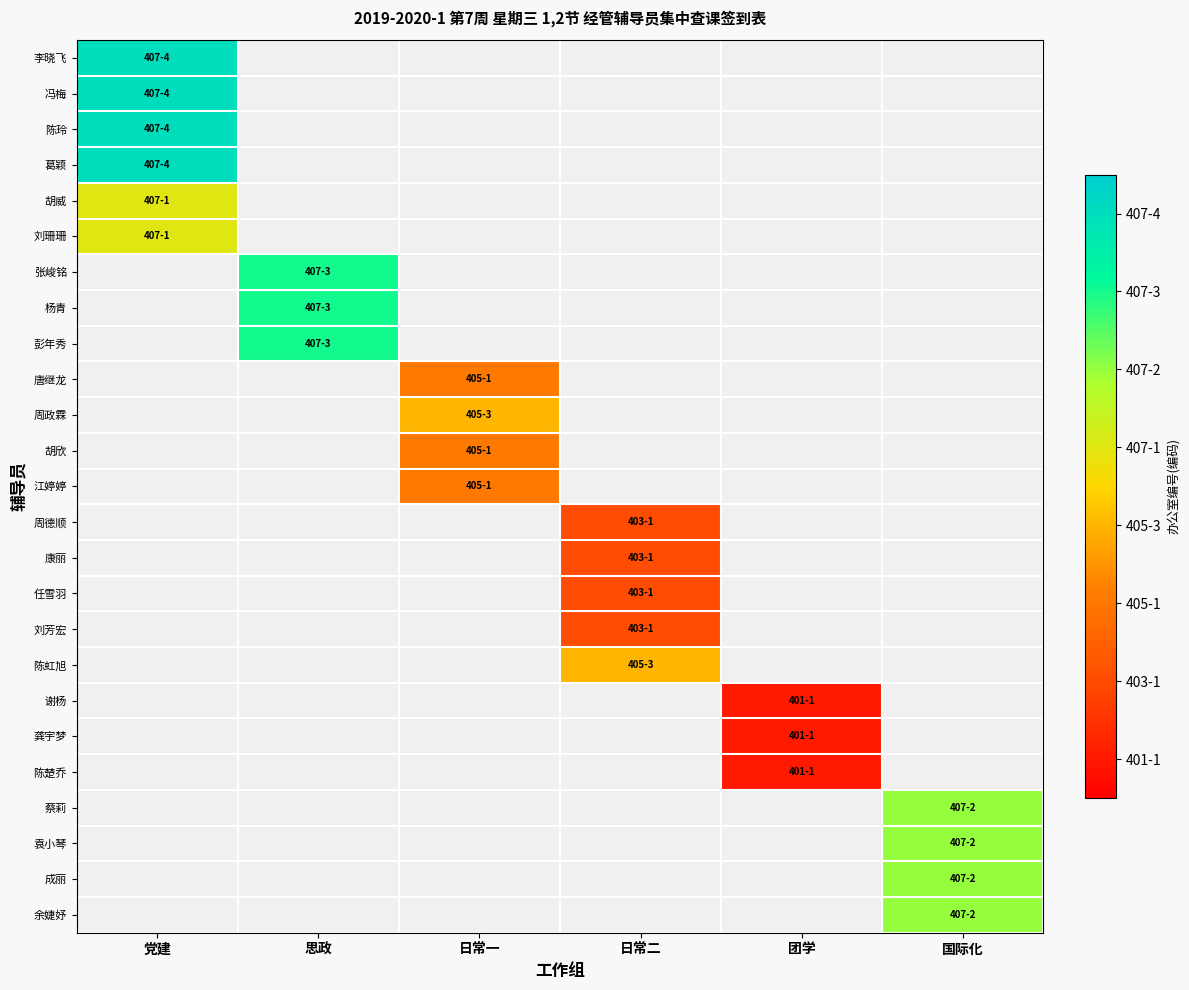

What is the spread (max minus min) of values at 党建?

8